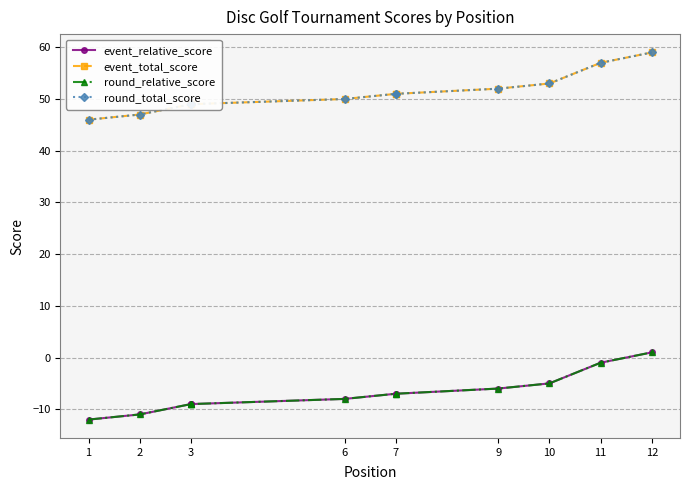

What is the difference between the maximum and second lowest values in the event_total_score series?

12